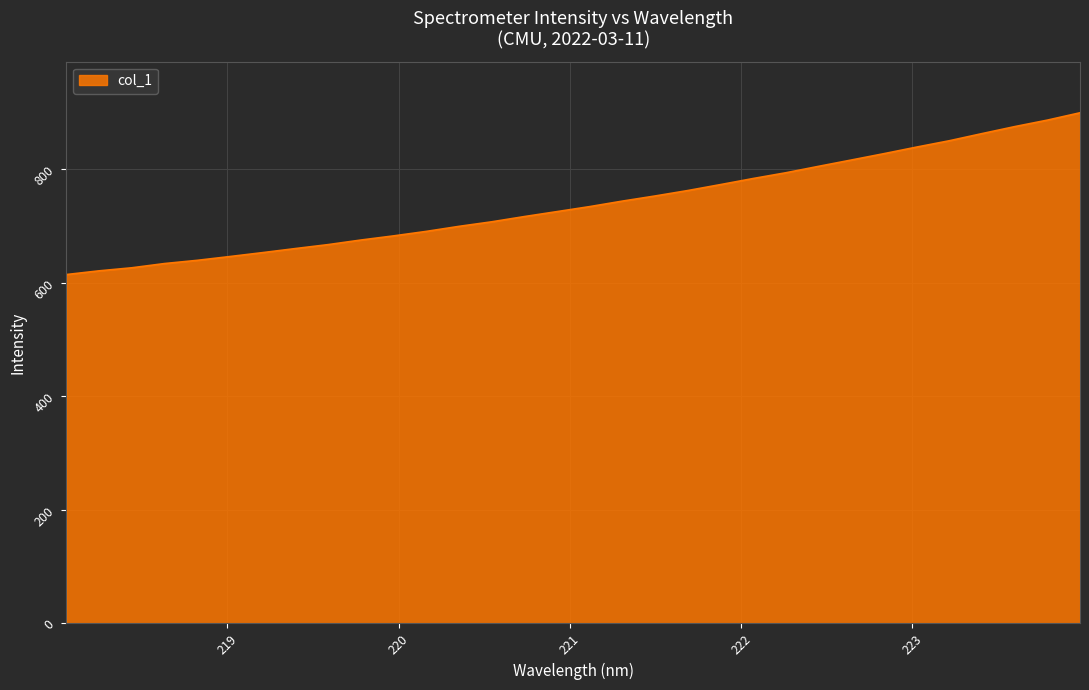

What is the difference between the maximum and minimum values?

285.0